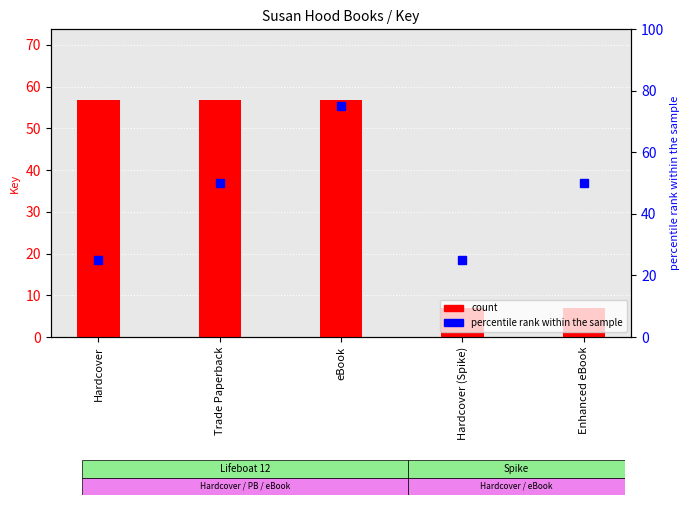

Rank the series by their maximum value, from highest to lowest.

percentile rank within the sample, count